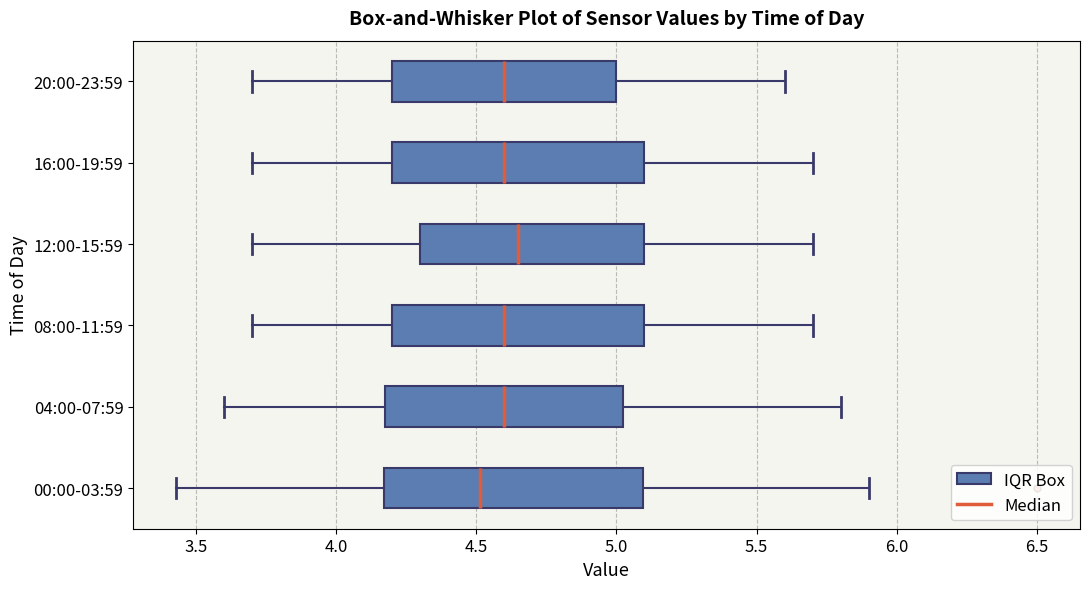

Reading bottom to top, read every box against the x-axis: the position of its median line, the range the box covers, and the ends of its whiskers. The values are not printed on the chart, so give them approximately, as read against the axis.

00:00-03:59: median 4.50, box 4.15 to 5.10, whiskers 3.45 to 5.90
04:00-07:59: median 4.60, box 4.20 to 5.05, whiskers 3.60 to 5.80
08:00-11:59: median 4.60, box 4.20 to 5.10, whiskers 3.70 to 5.70
12:00-15:59: median 4.65, box 4.30 to 5.10, whiskers 3.70 to 5.70
16:00-19:59: median 4.60, box 4.20 to 5.10, whiskers 3.70 to 5.70
20:00-23:59: median 4.60, box 4.20 to 5.00, whiskers 3.70 to 5.60